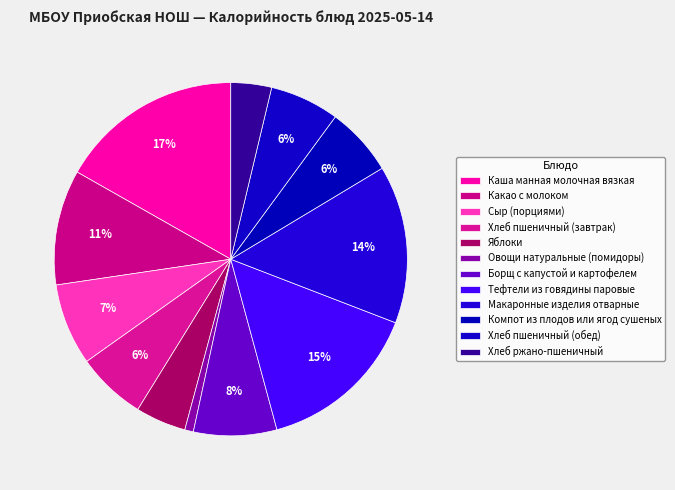

Is it true that Хлеб пшеничный (обед) is 15% of the pie?

False